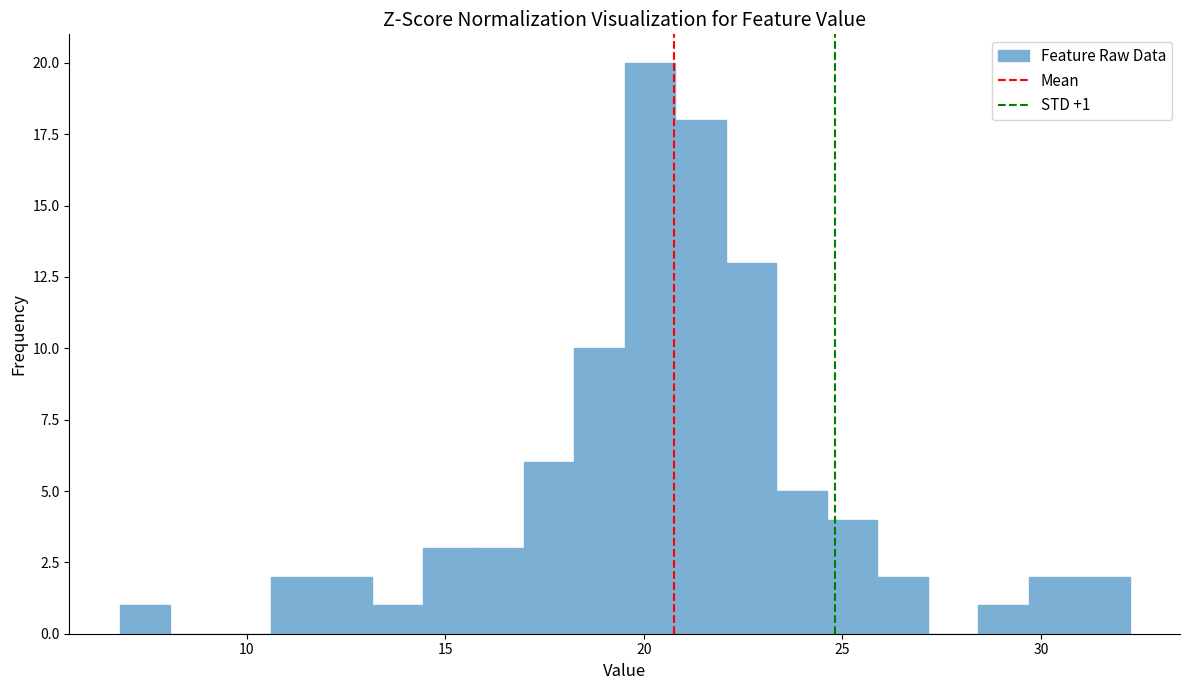

Read against the x-axis, roughly where is the centre of the tallest bar?

20.0